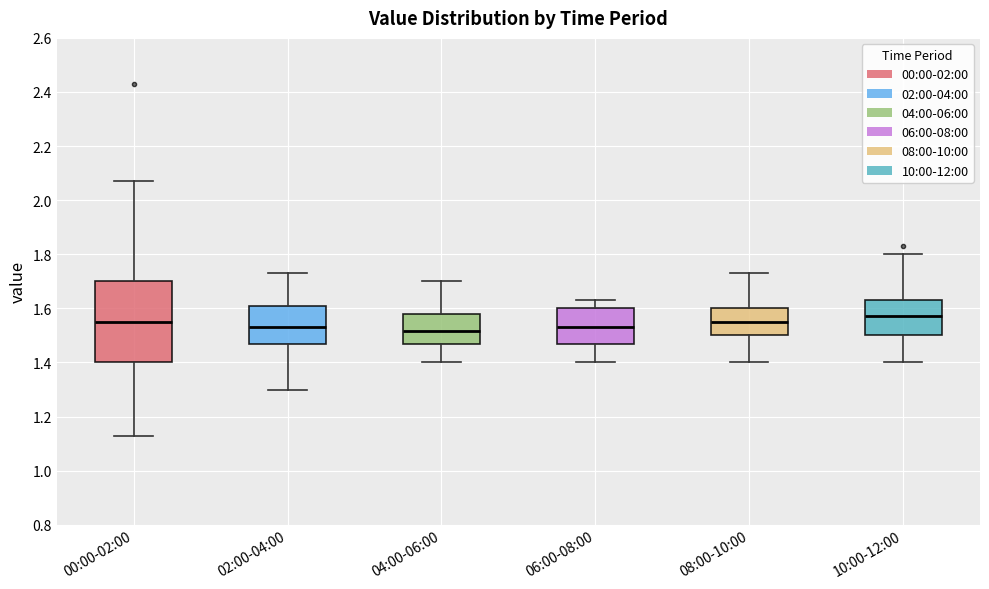

Reading left to right, read every box against the y-axis: the position of its median line, the range the box covers, and the ends of its whiskers. The values are not printed on the chart, so give them approximately, as read against the axis.

00:00-02:00: median 1.56, box 1.40 to 1.70, whiskers 1.14 to 2.08
02:00-04:00: median 1.54, box 1.48 to 1.60, whiskers 1.30 to 1.74
04:00-06:00: median 1.52, box 1.48 to 1.58, whiskers 1.40 to 1.70
06:00-08:00: median 1.54, box 1.48 to 1.60, whiskers 1.40 to 1.64
08:00-10:00: median 1.56, box 1.50 to 1.60, whiskers 1.40 to 1.74
10:00-12:00: median 1.58, box 1.50 to 1.64, whiskers 1.40 to 1.80